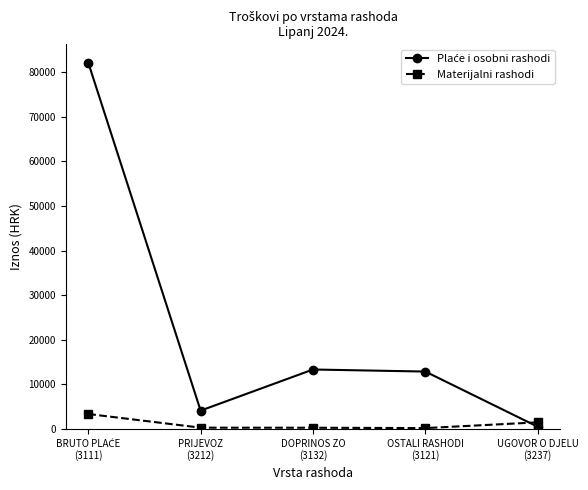

How many data points in Materijalni rashodi are less than 302?

2